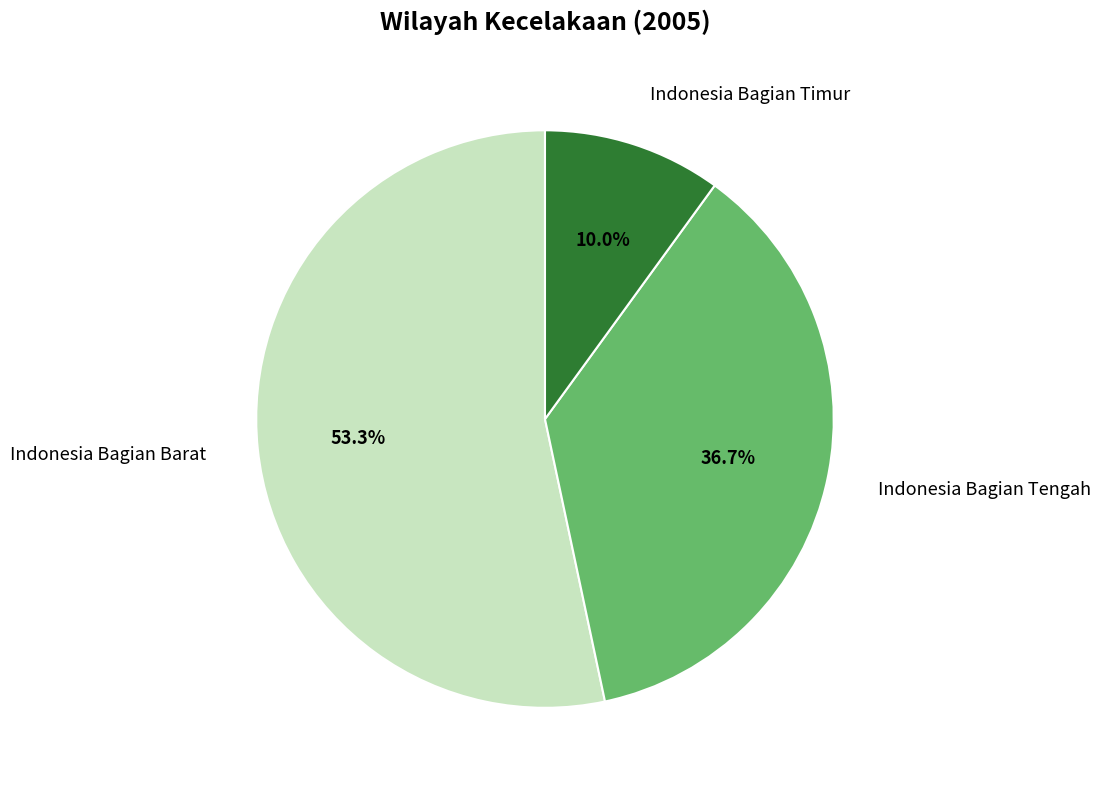

Is there a majority slice in this chart?

Yes